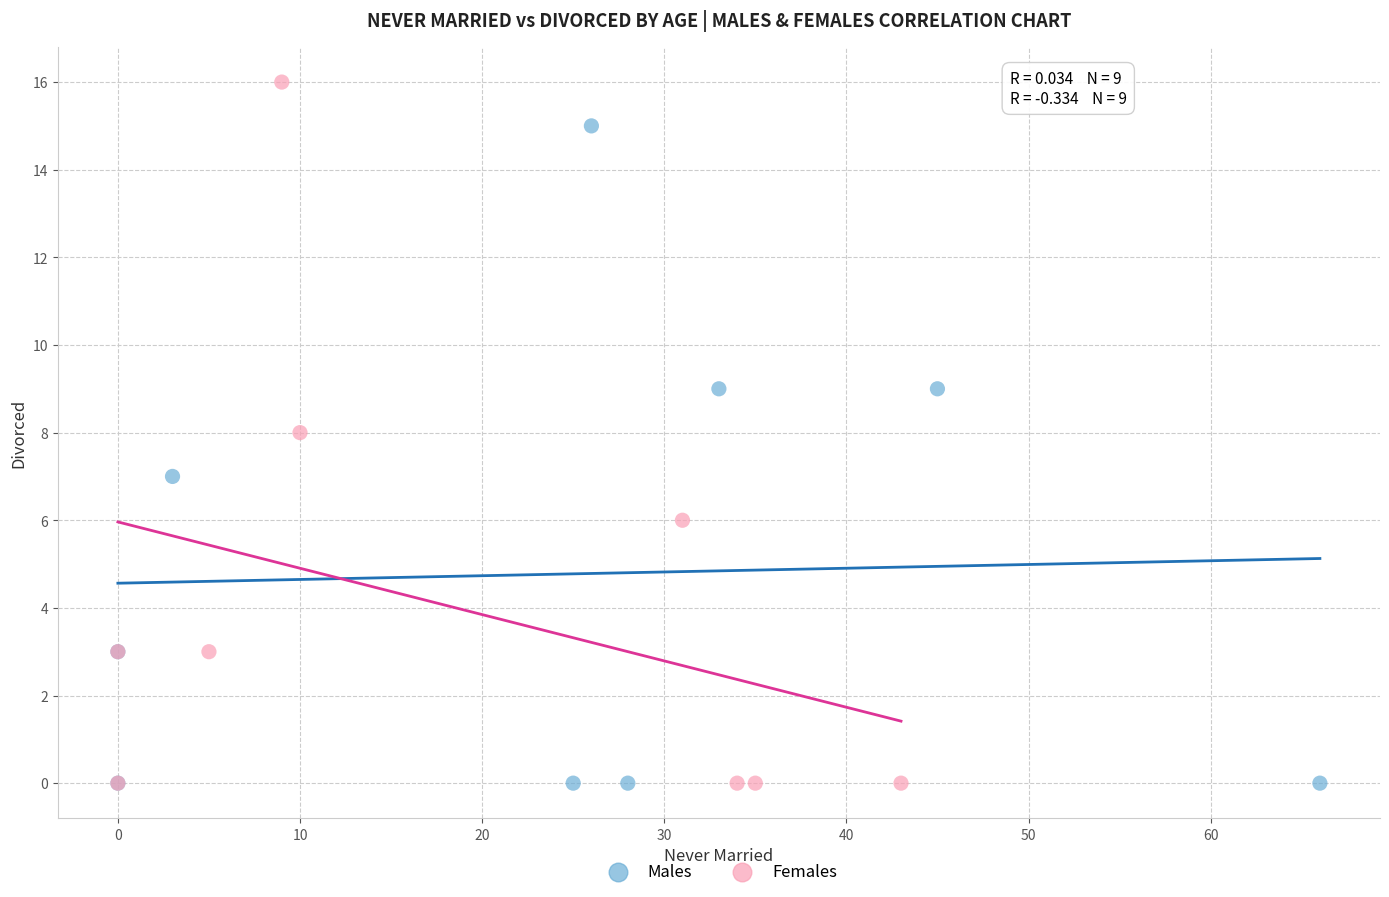

Which series reaches the maximum Y coordinate?

Females